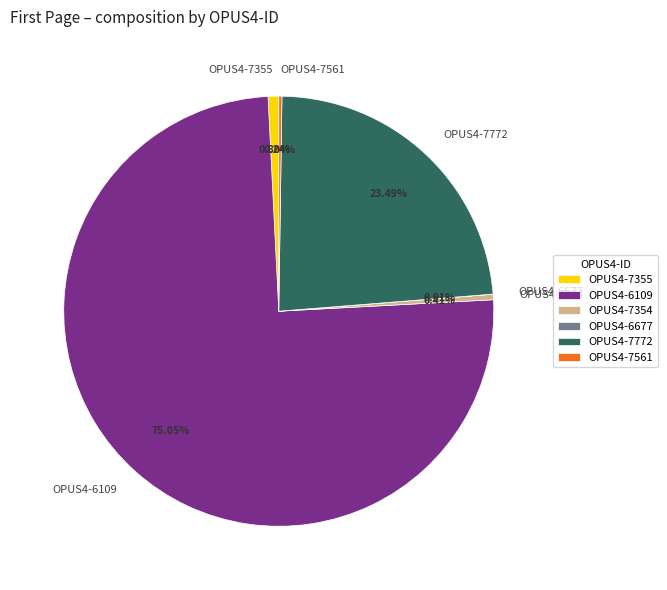

Does OPUS4-6109 account for over 50% of the chart?

Yes